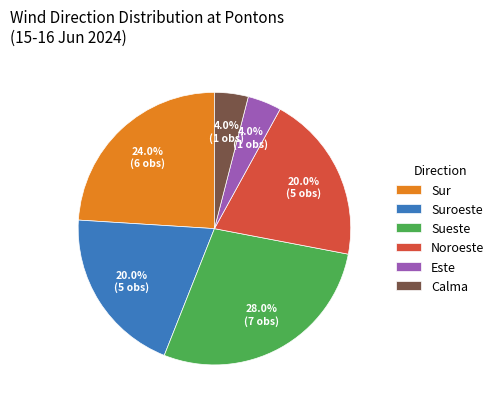

The Suroeste slice represents 20% of the pie. True or false?

True